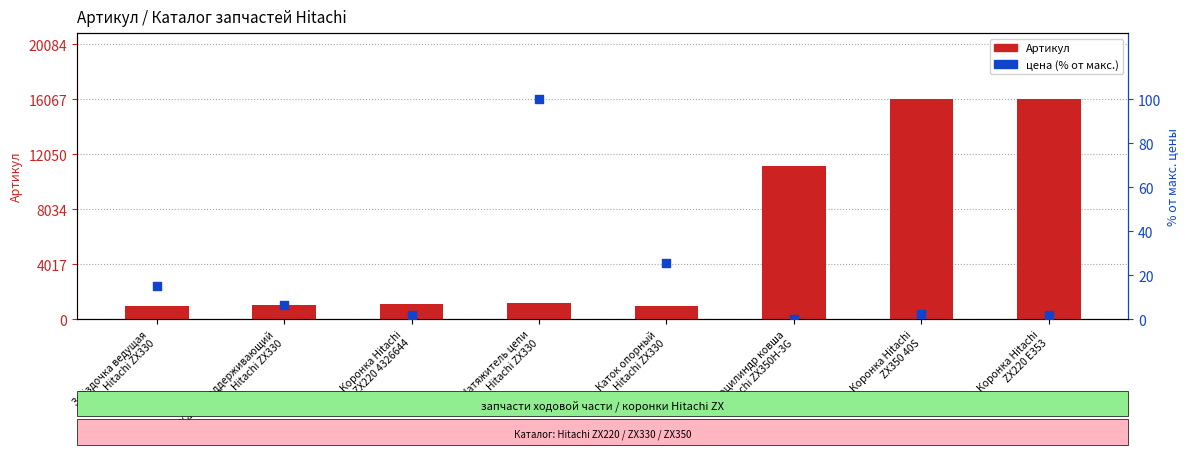

What is the total value across all series at Коронка Hitachi
ZX350 40S?

16068.5